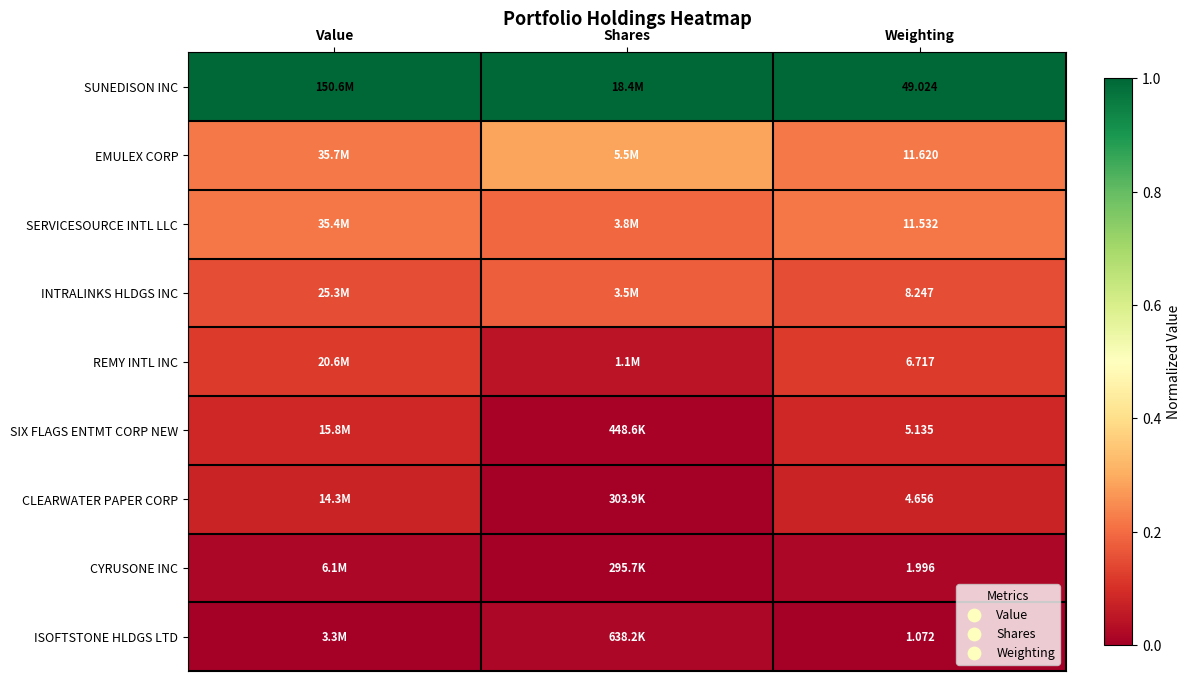

How many CYRUSONE INC values are between 0 and 1?

3